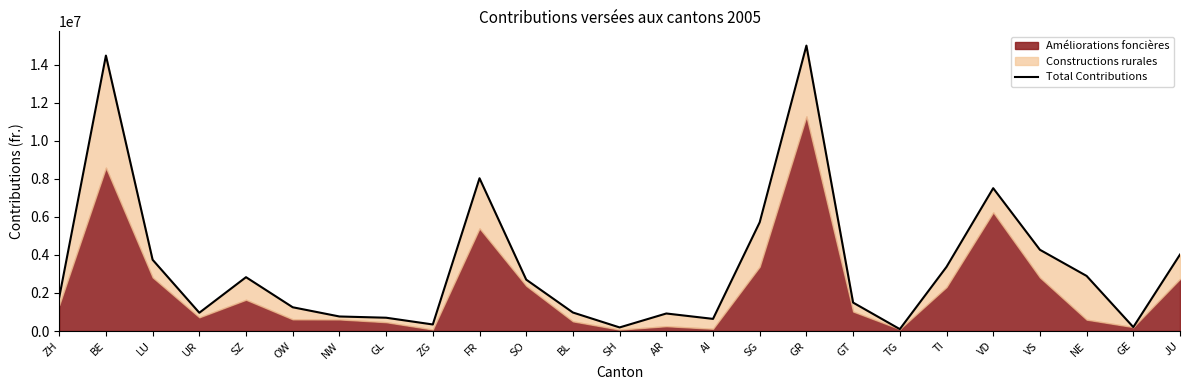

List the labels in order of value, smallest first.

TG, SH, GE, ZG, AI, GL, NW, AR, UR, BL, OW, GT, ZH, SO, SZ, NE, TI, LU, JU, VS, SG, VD, FR, BE, GR